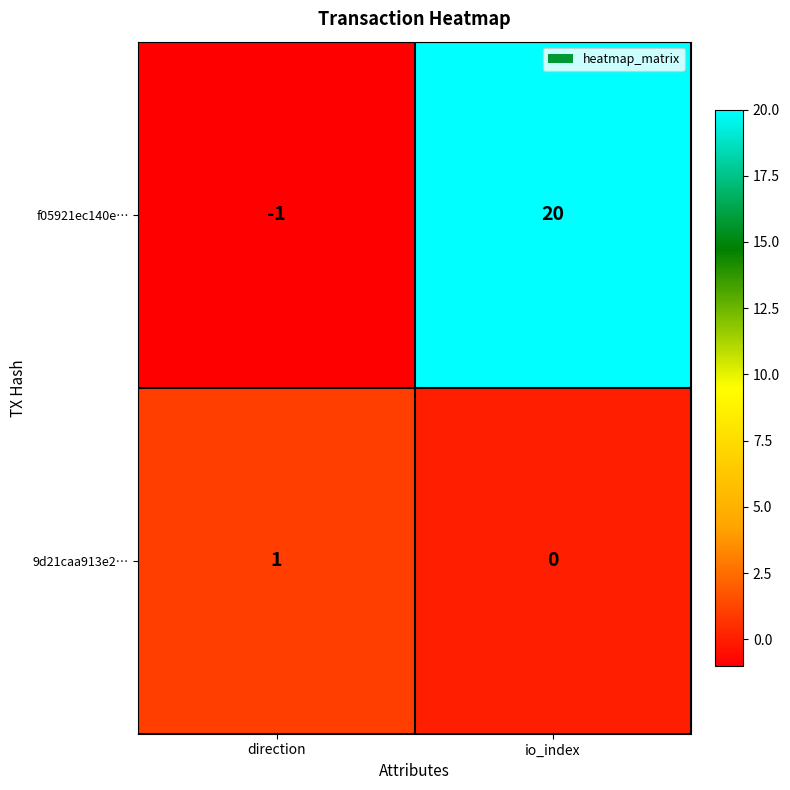

What is the total value across all series at io_index?

20